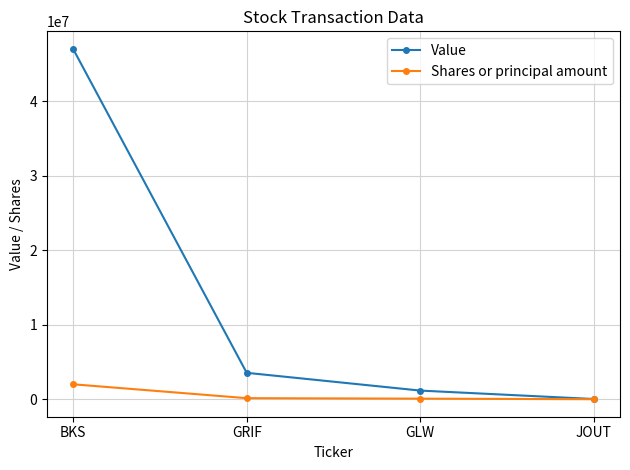

Count the number of data series in this chart.

2